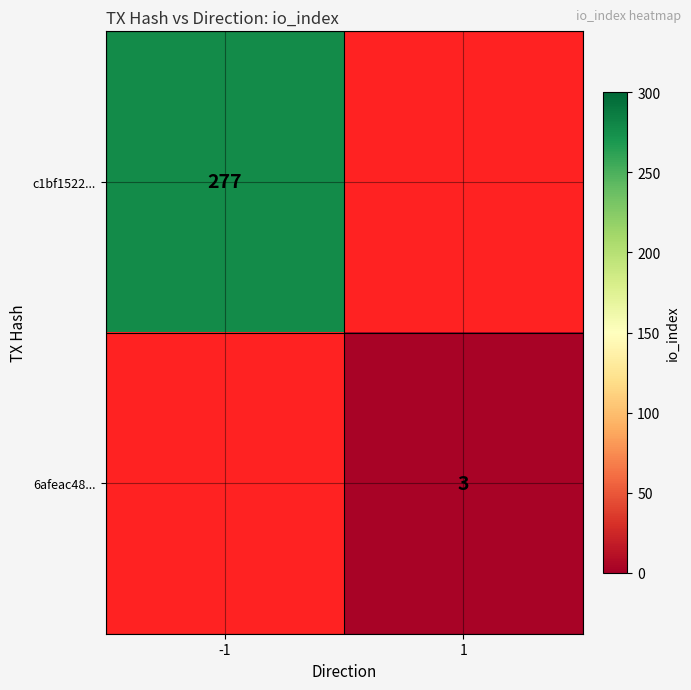

How many categories are shown in the chart?

2